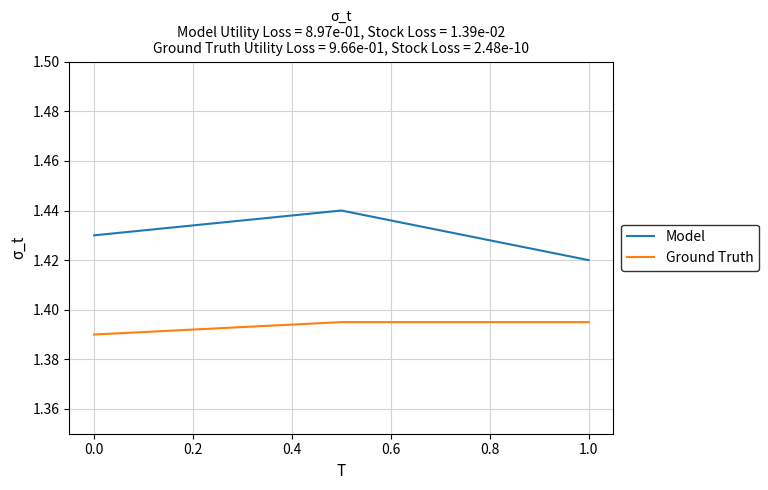

How many lines are shown in the chart?

2